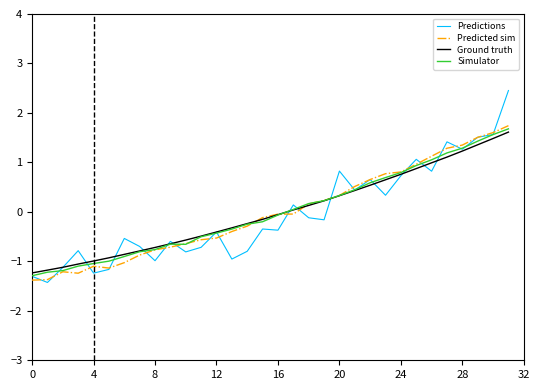

At how many categories does at least one series exceed 2?

1